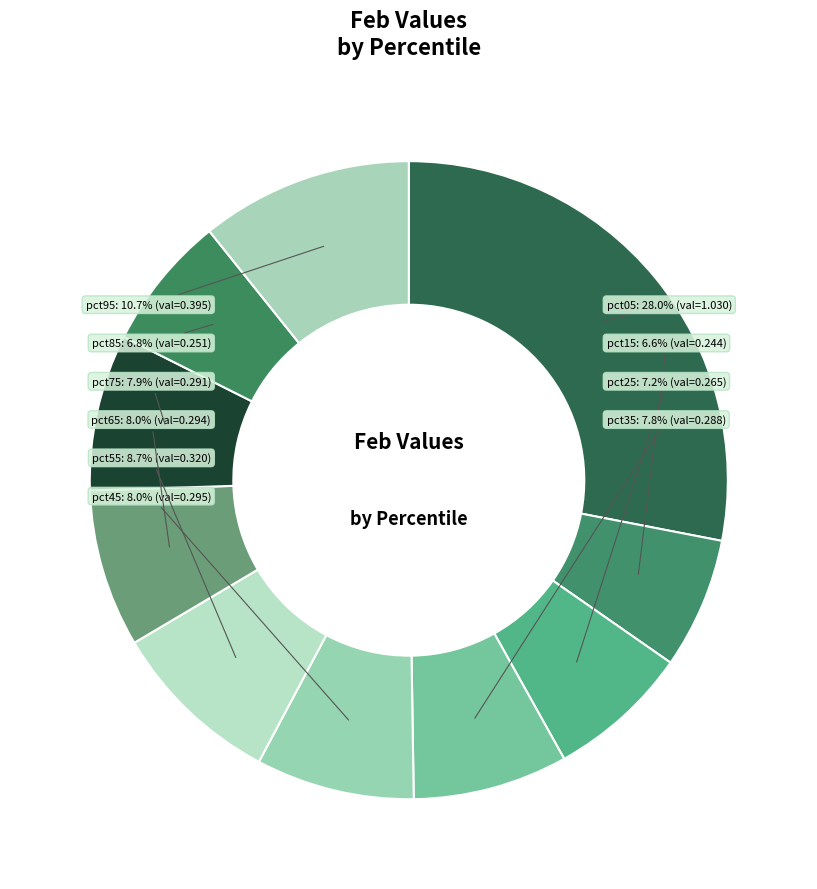

To the nearest percent, what is the average slice percentage?

10%